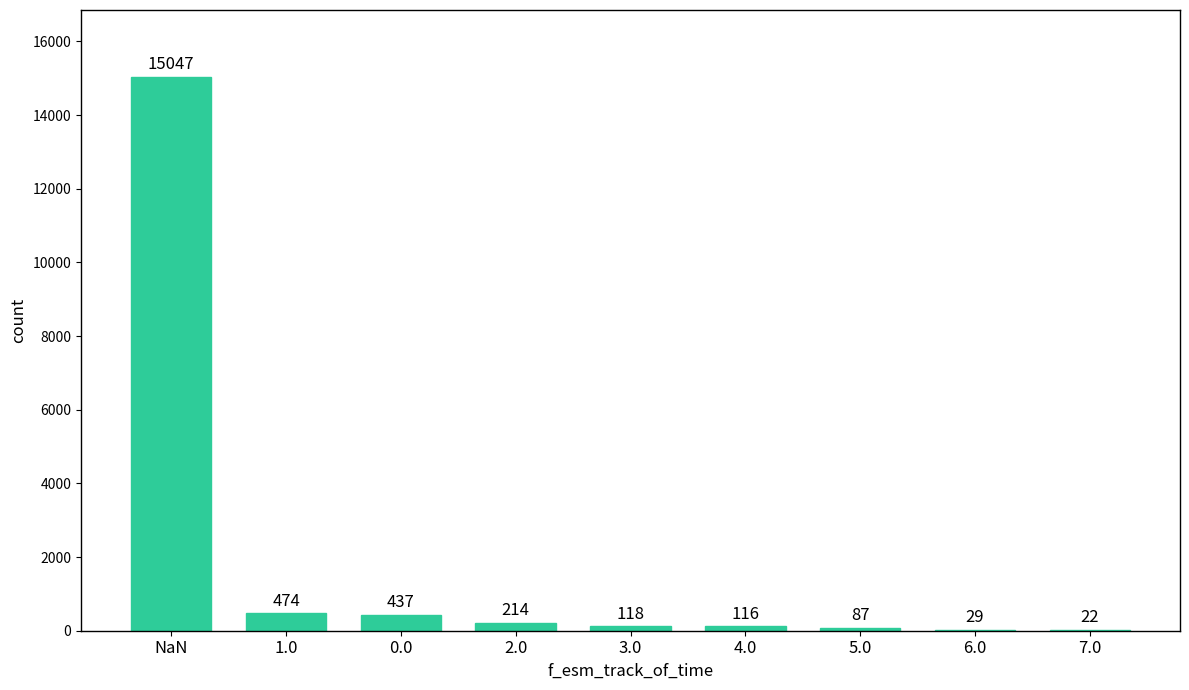

What is the maximum value shown in the chart?

15047